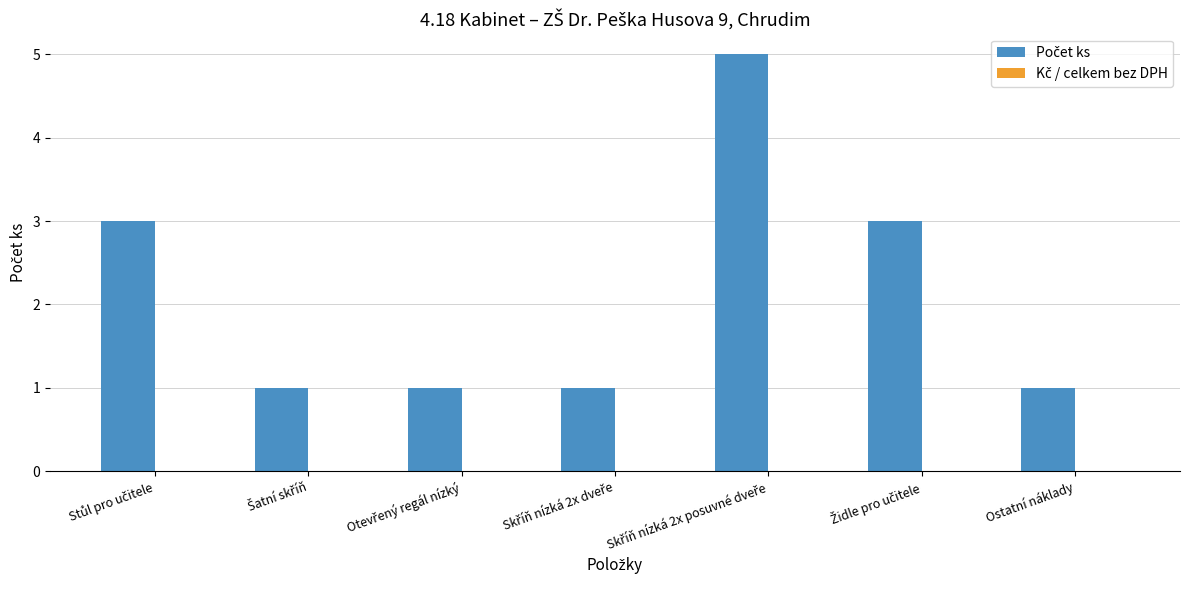

What is the value of the 2nd bar from the left?

1